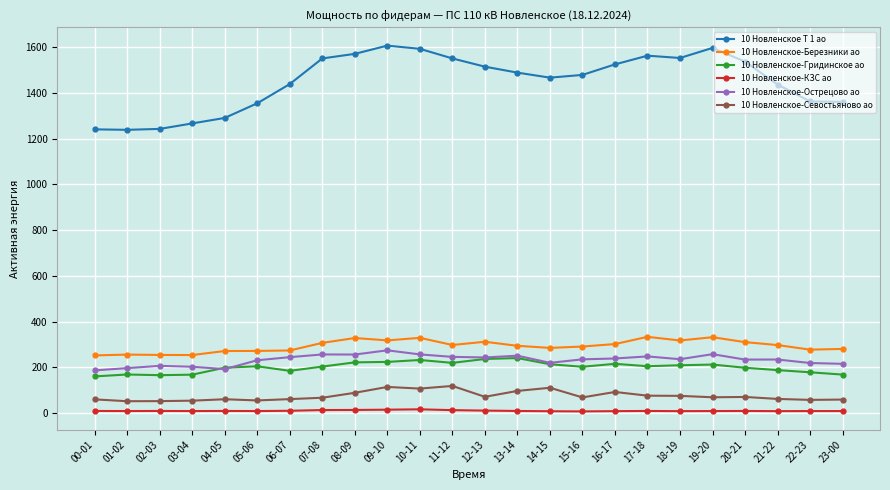

What is the label of the 21st point from the left?

20-21